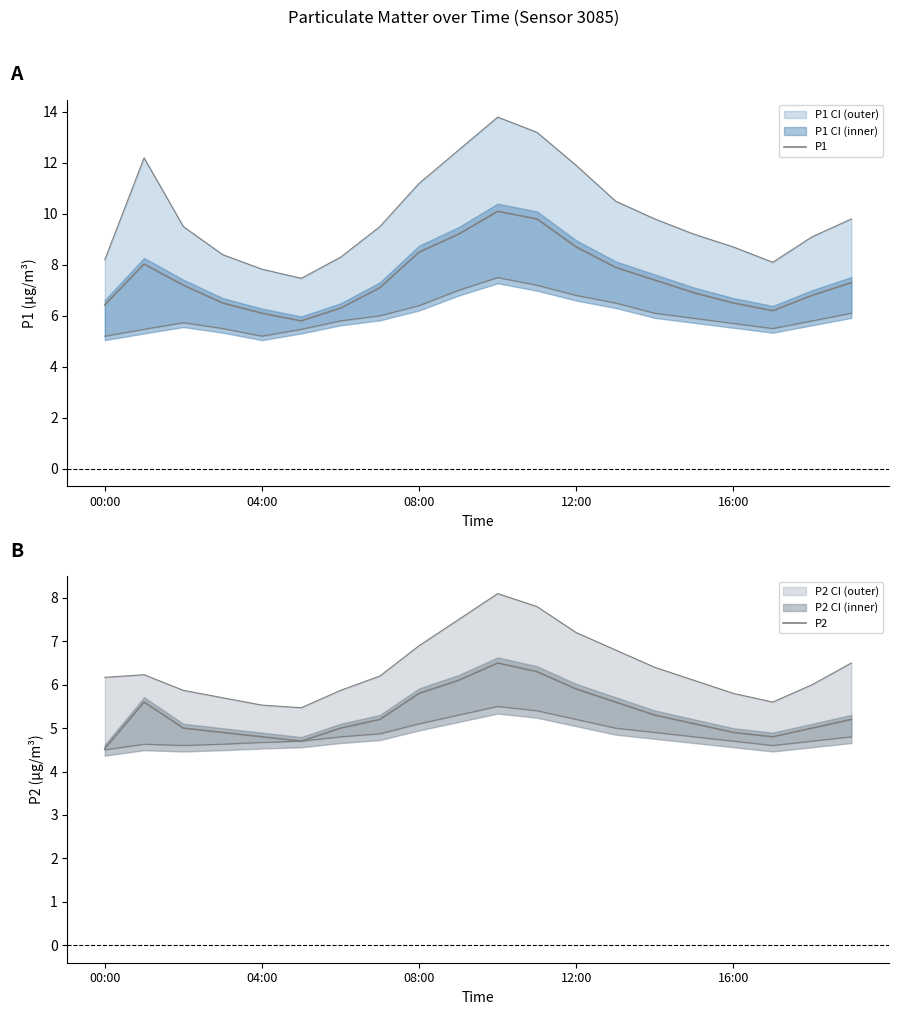

True or false: P1 and P2 intersect in this chart.

False